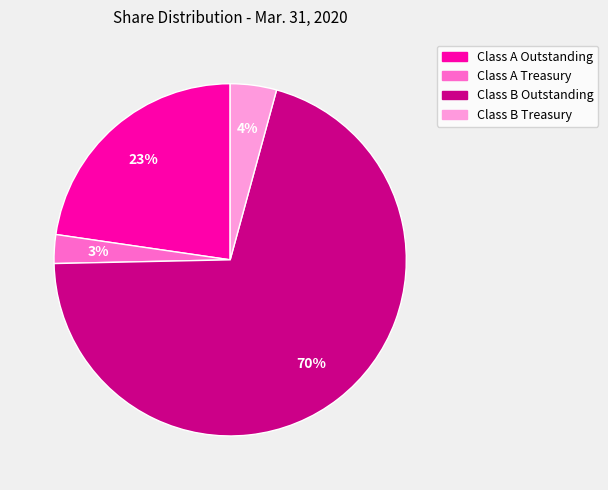

Is the sum of Class B Outstanding and Class B Treasury greater than half?

Yes